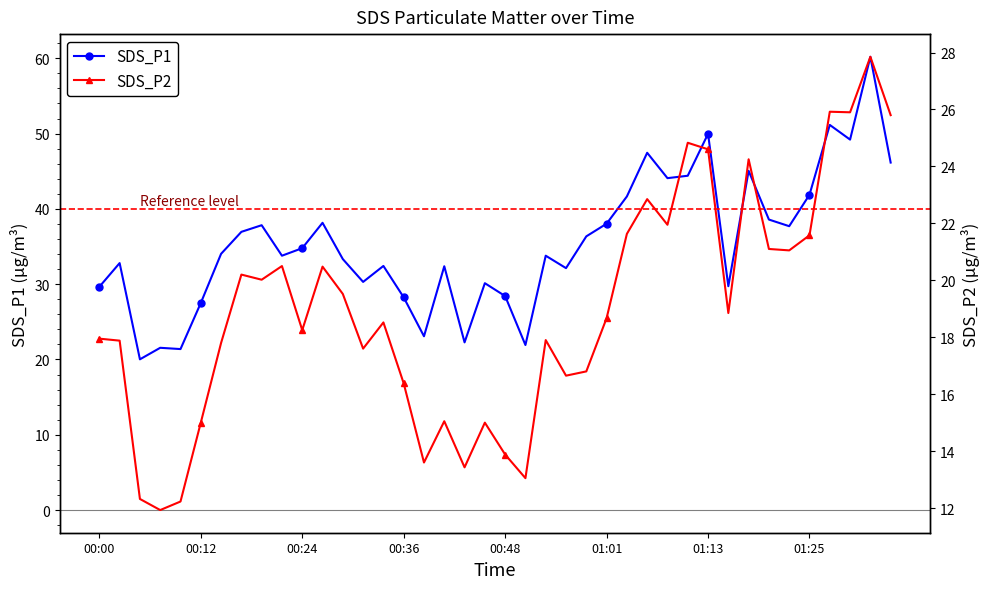

Reading left to right, transcribe all the data shown in this chart.

SDS_P1: 29.6	32.8	20.0	21.6	21.4	27.5	34.0	37.0	37.8	33.8	34.8	38.1	33.3	30.3	32.4	28.2	23.1	32.4	22.3	30.1	28.4	21.9	33.8	32.1	36.4	38.0	41.6	47.5	44.1	44.4	50.0	29.7	45.0	38.6	37.7	41.9	51.1	49.2	60.2	46.1
SDS_P2: 17.9	17.9	12.3	11.9	12.2	15.0	17.8	20.2	20.0	20.5	18.2	20.5	19.5	17.6	18.5	16.4	13.6	15.1	13.4	15.0	13.9	13.1	17.9	16.6	16.8	18.7	21.6	22.9	21.9	24.8	24.6	18.9	24.2	21.1	21.1	21.6	25.9	25.9	27.9	25.8